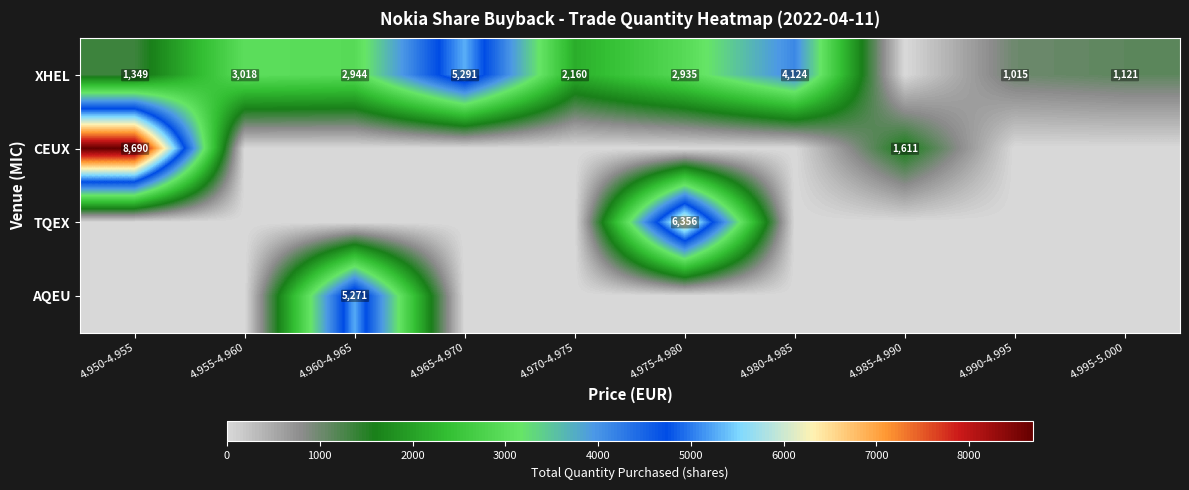

True or false: CEUX has a value of 5924 at 4.950-4.955.

False